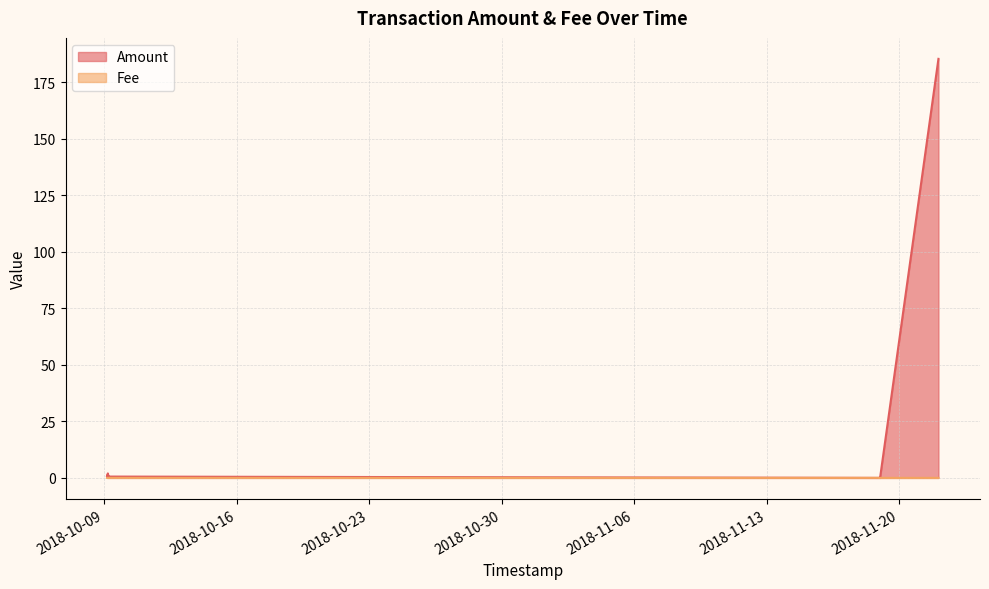

How many series are shown in this chart?

2